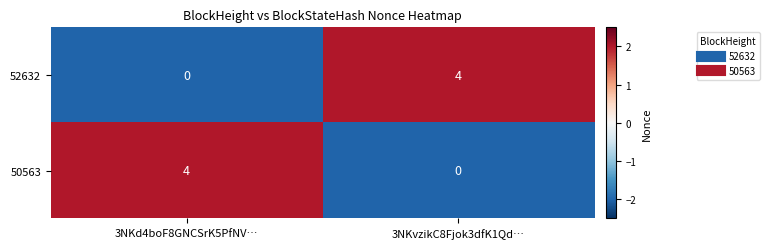

At 3NKd4boF8GNCSrK5PfNV…, list the series in order from largest to smallest.

50563, 52632